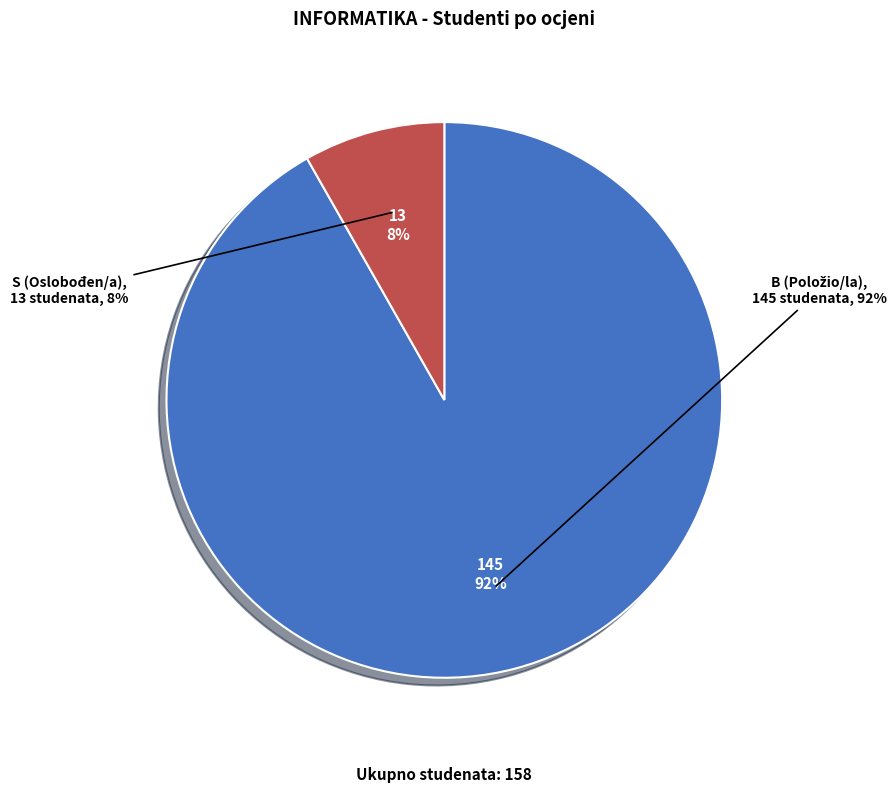

To the nearest percent, what is the difference between the S and B slice percentages?

84%